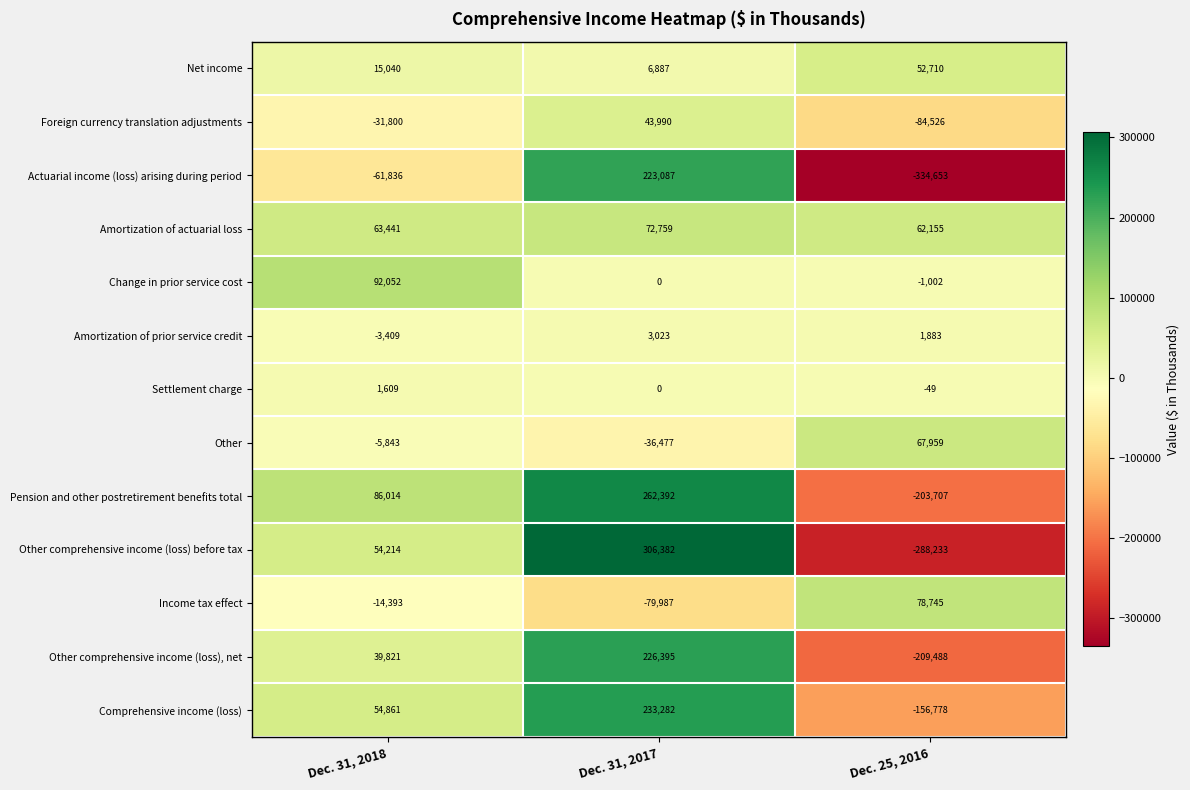

The value of Other comprehensive income (loss), net at Dec. 31, 2017 is 226395. True or false?

True